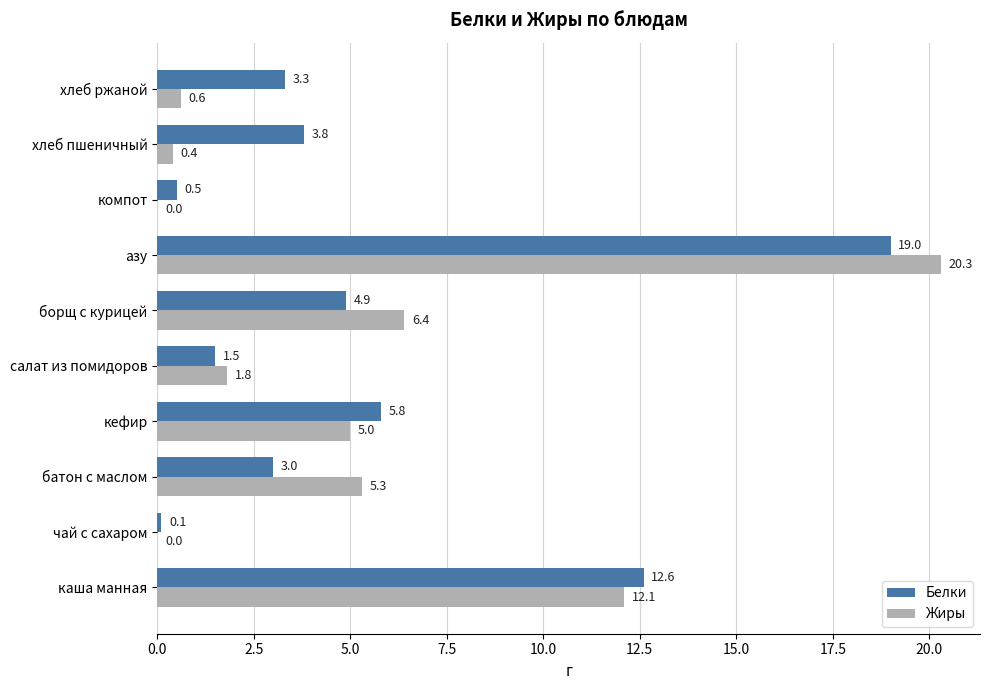

What is the sum of all Белки values?

54.5